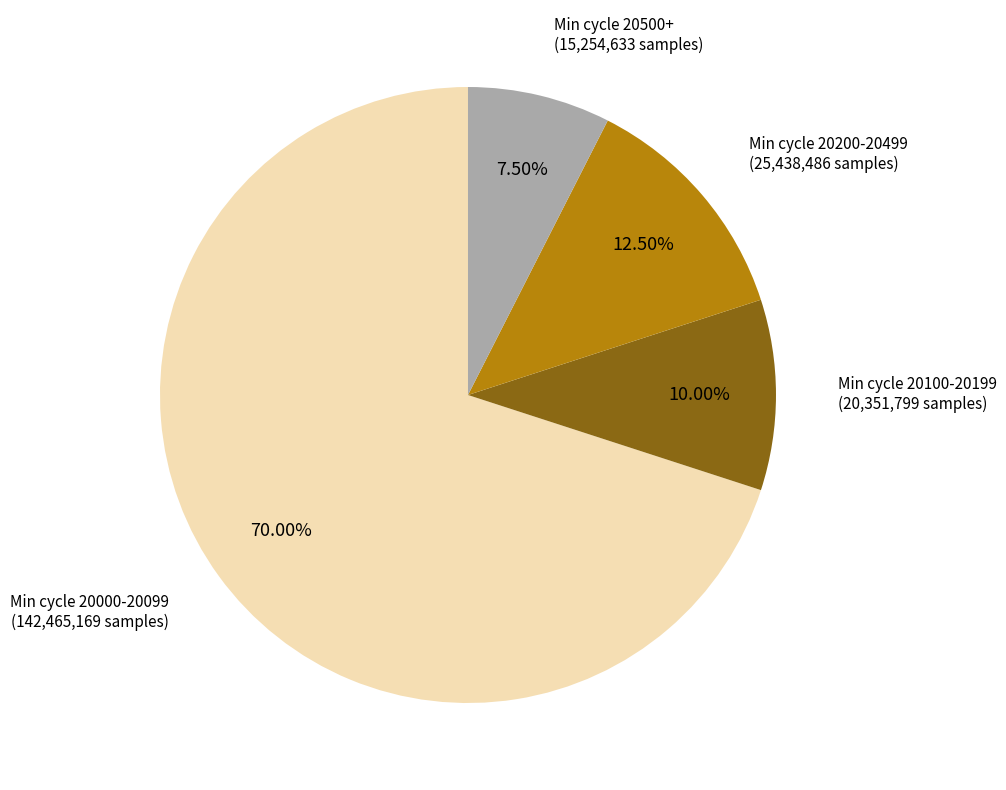

Is there any slice that represents more than half of the pie?

Yes